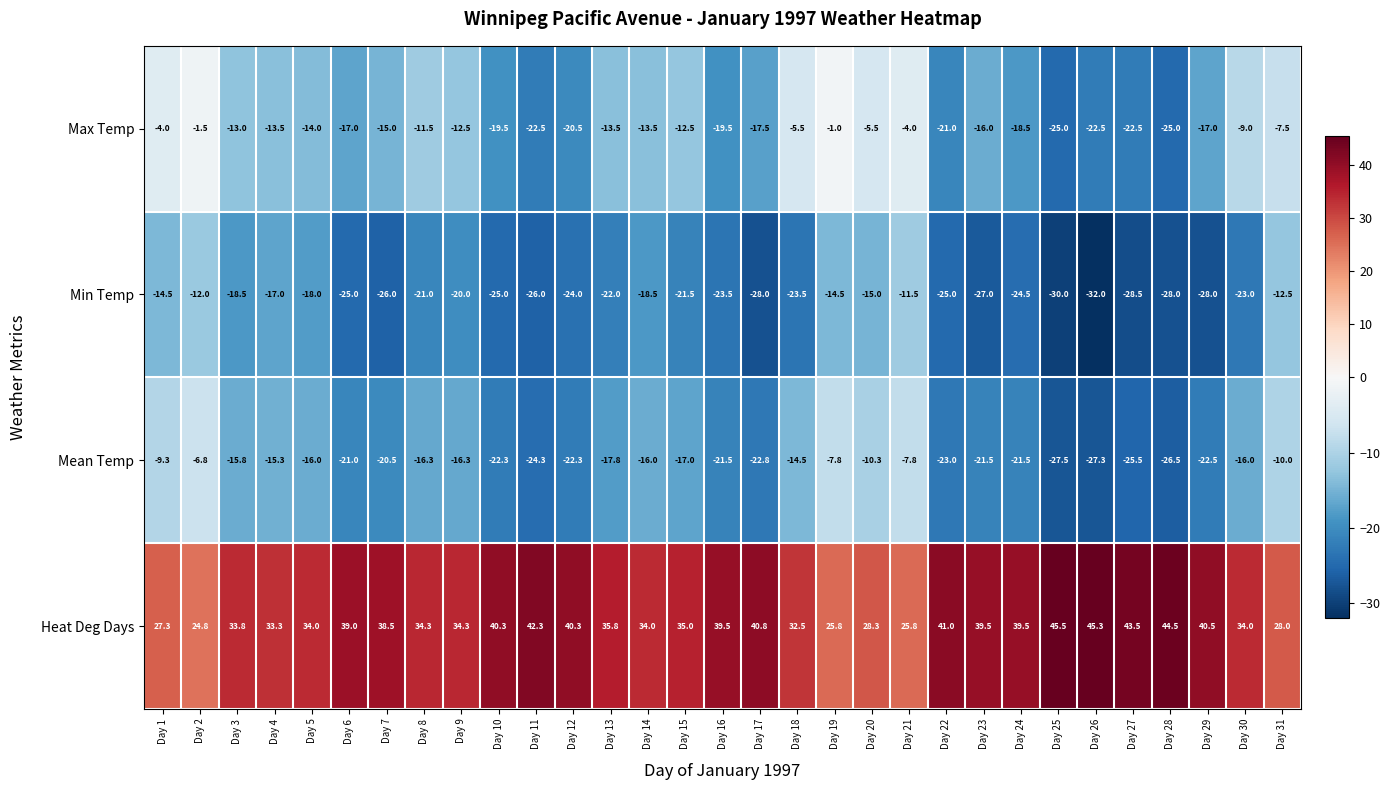

At which category does the chart reach its peak across all series?

Day 25